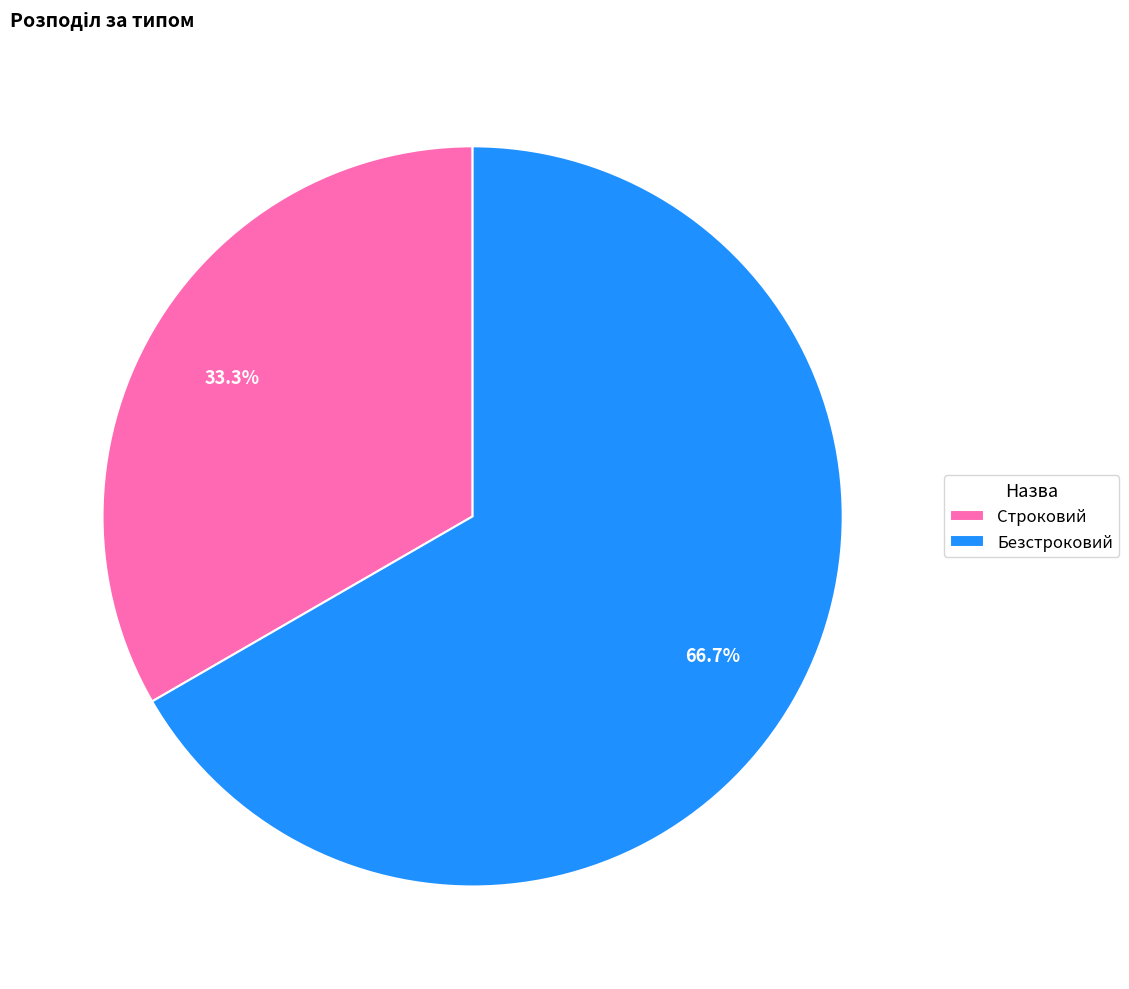

Is there a majority slice in this chart?

Yes